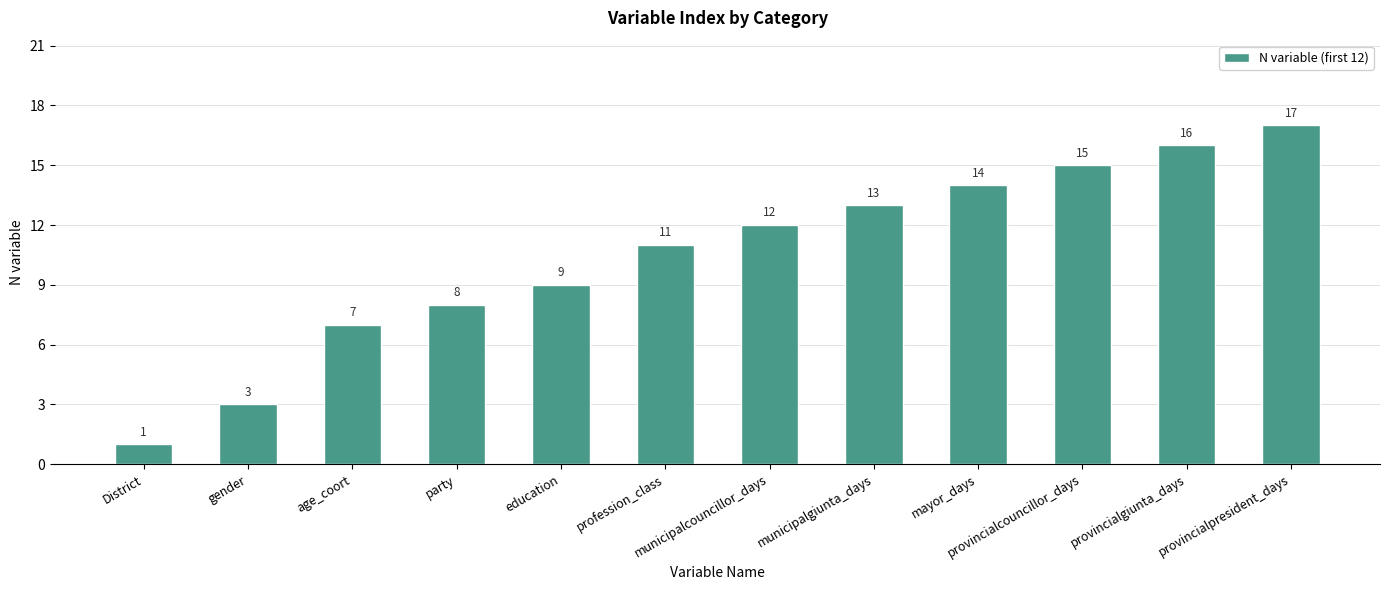

What is the maximum value shown in the chart?

17